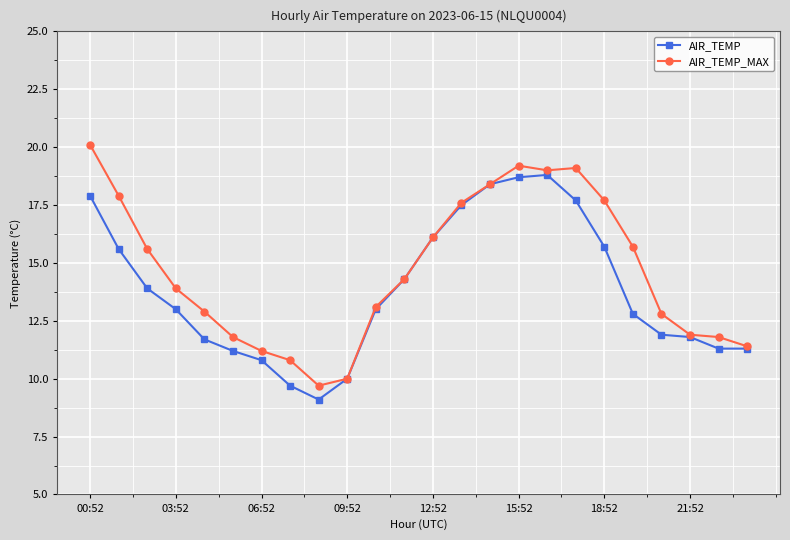

Reading right to left, list all the values displayed in this chart.

AIR_TEMP: 11.3	11.3	11.8	11.9	12.8	15.7	17.7	18.8	18.7	18.4	17.5	16.1	14.3	13.0	10.0	9.1	9.7	10.8	11.2	11.7	13.0	13.9	15.6	17.9
AIR_TEMP_MAX: 11.4	11.8	11.9	12.8	15.7	17.7	19.1	19.0	19.2	18.4	17.6	16.1	14.3	13.1	10.0	9.7	10.8	11.2	11.8	12.9	13.9	15.6	17.9	20.1